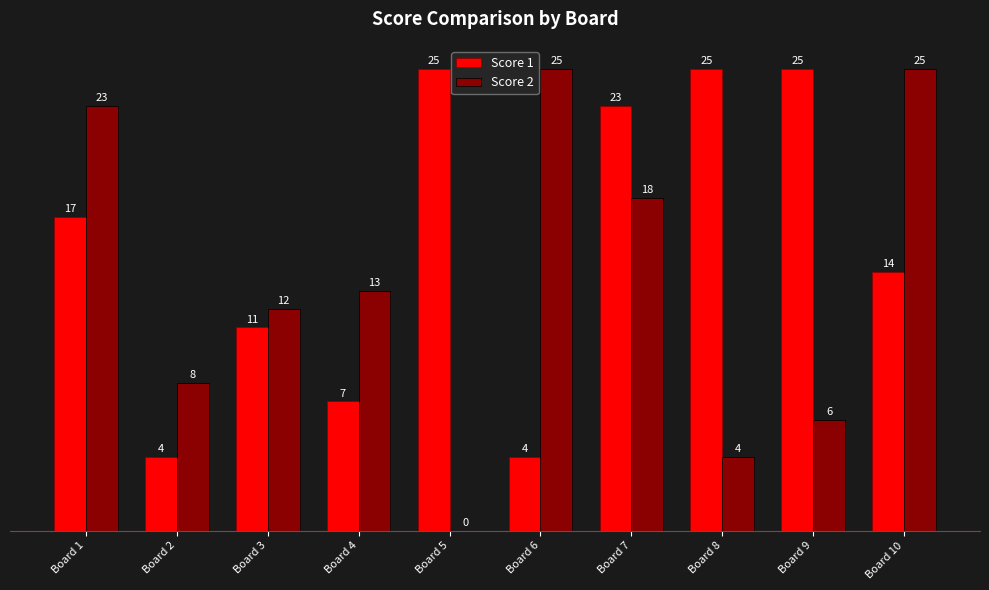

What is the sum of the Score 2 values at Board 3 and Board 8?

16